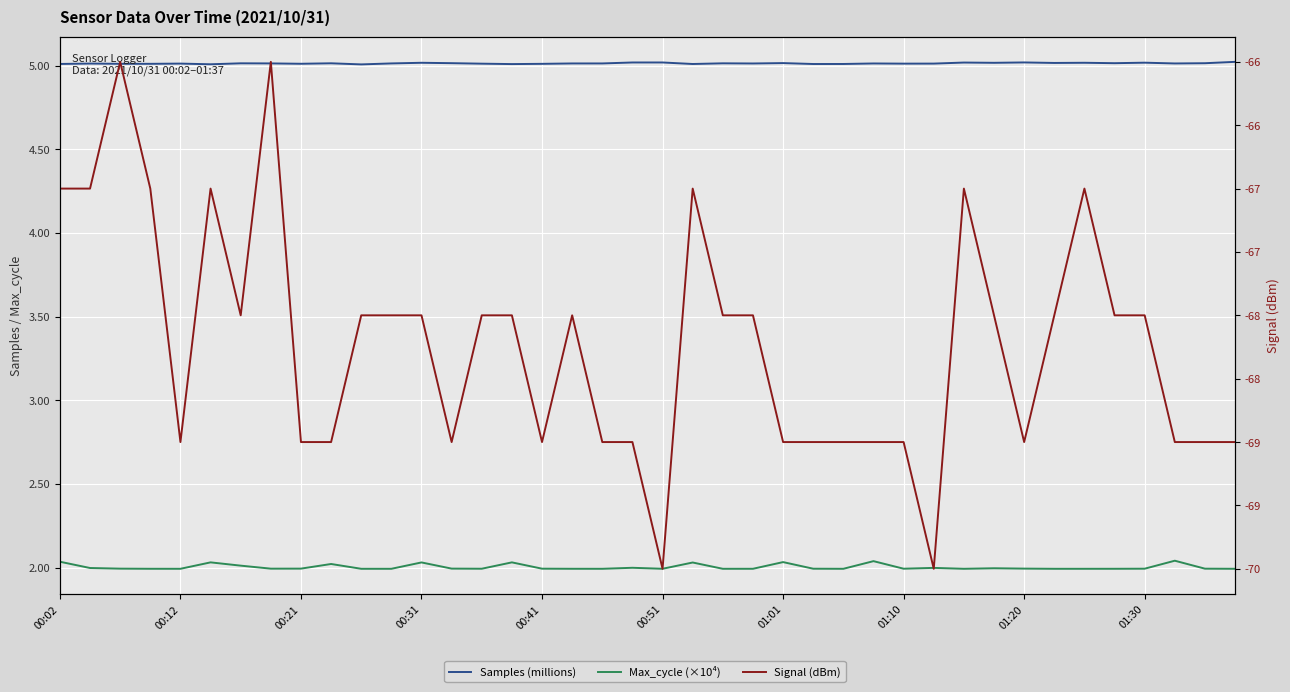

Does the chart display data point markers on the line(s)?

No